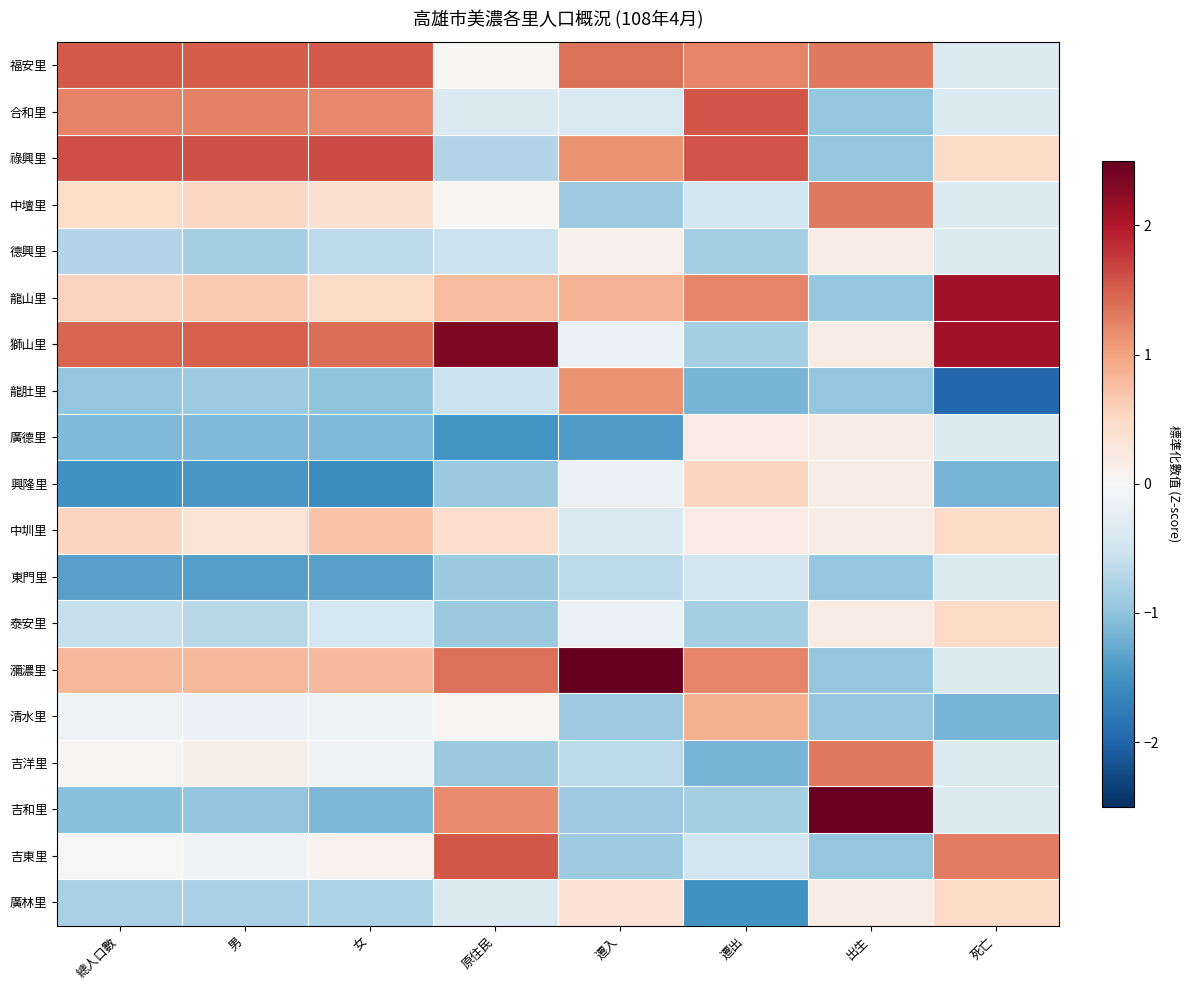

At which category does the chart reach its minimum across all series?

死亡